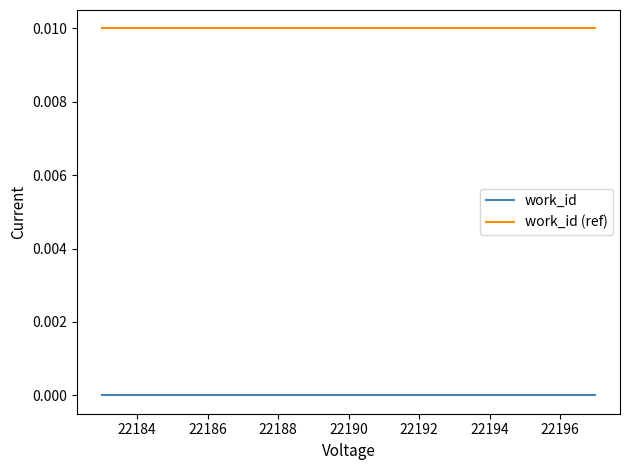

How many distinct data groups are displayed?

2